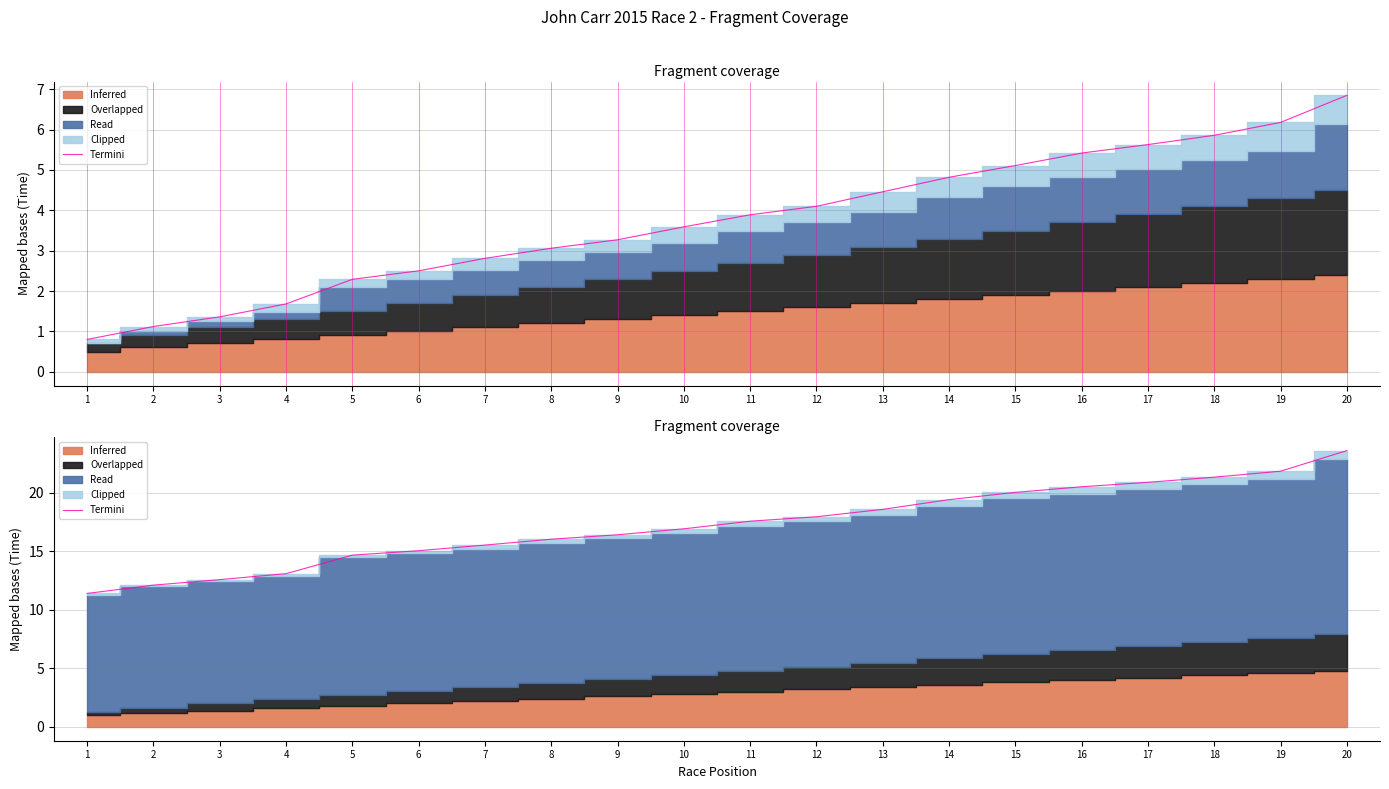

What is the ratio of the value at 7 to the value at 14?

0.8